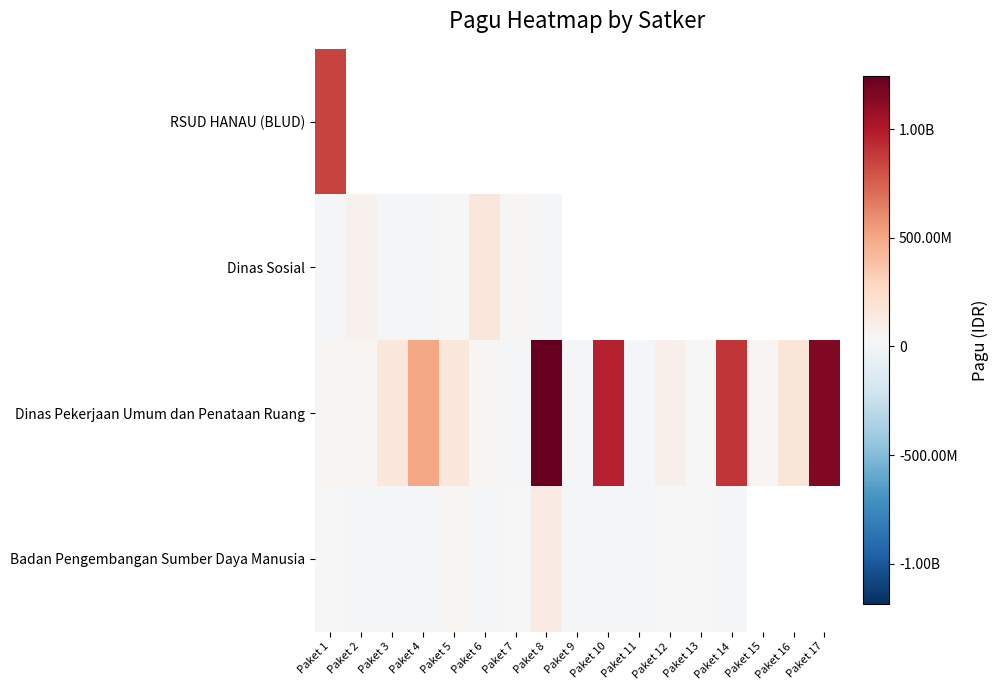

Between Paket 3 and Paket 4, which is larger?

Paket 4